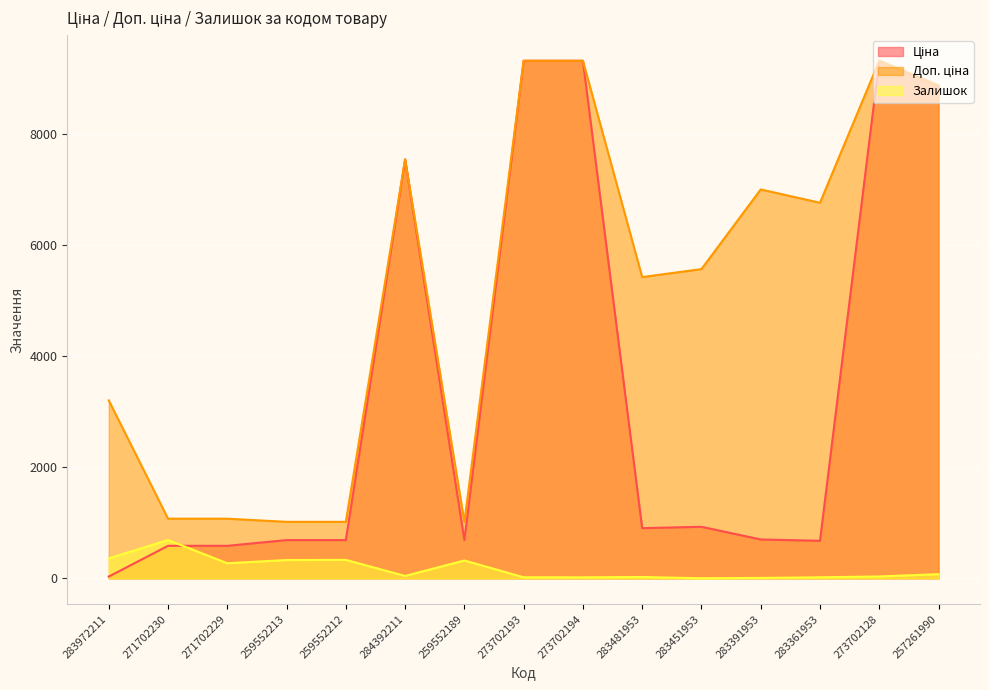

Rank the categories by Ціна value from highest to lowest.

273702193, 273702194, 273702128, 257261990, 284392211, 283451953, 283481953, 283391953, 259552213, 259552212, 259552189, 283361953, 271702230, 271702229, 283972211